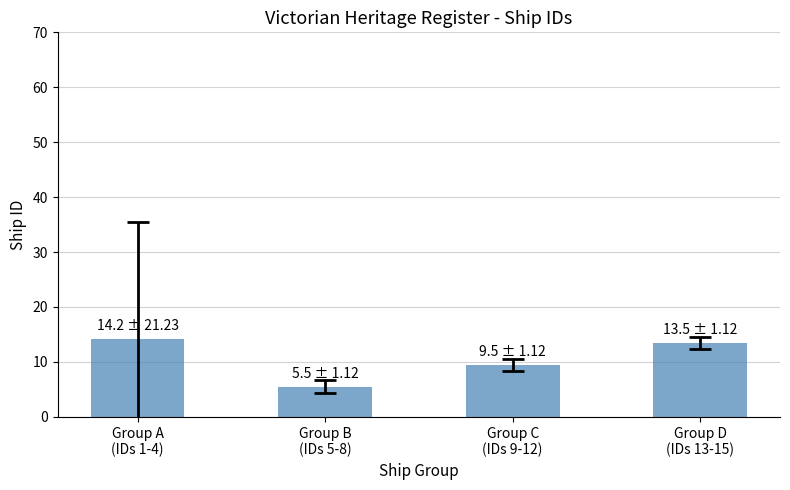

What position from the left is Group D
(IDs 13-15)?

4